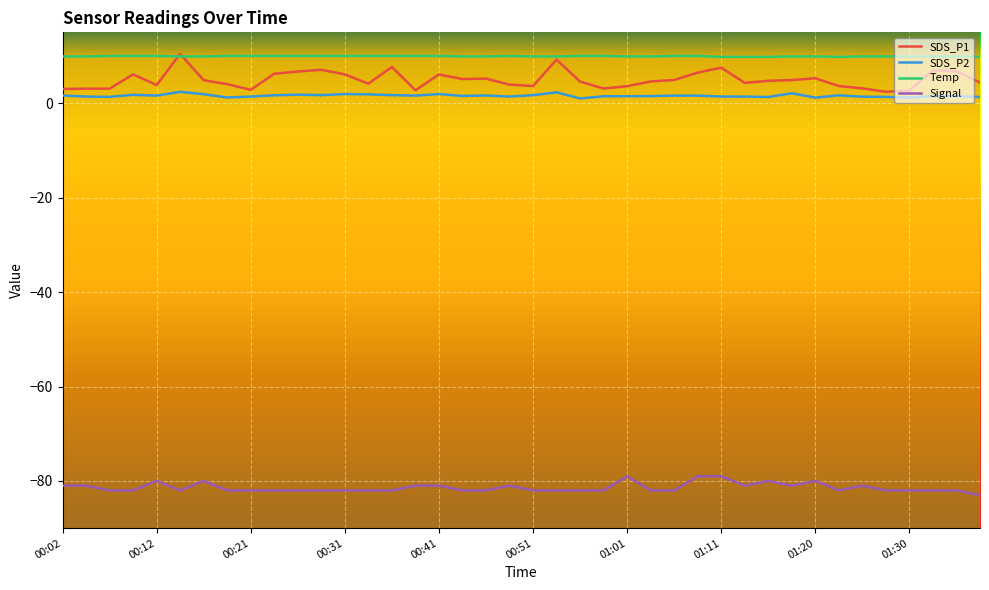

What is the maximum value shown in the chart?

10.4